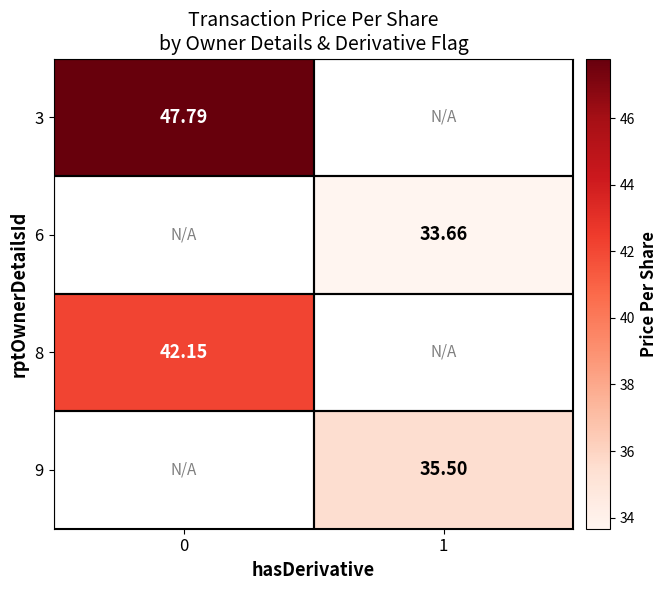

How many positive values does the 3 series have?

1